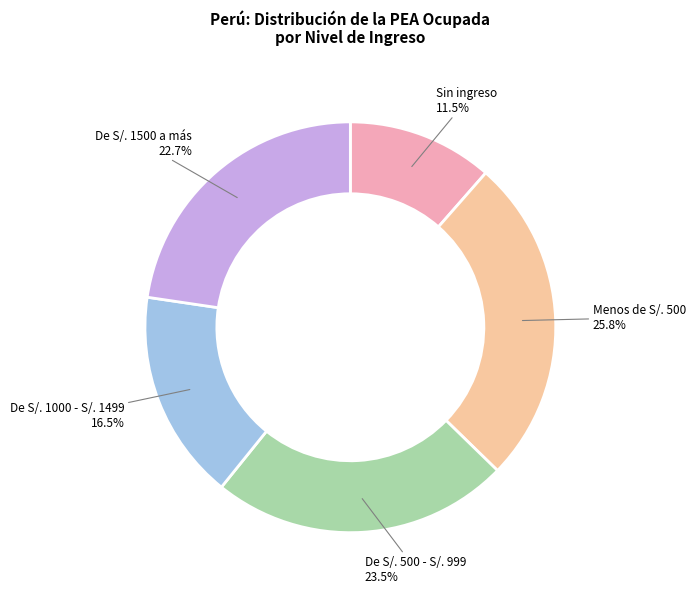

Is there any slice that represents more than half of the pie?

No